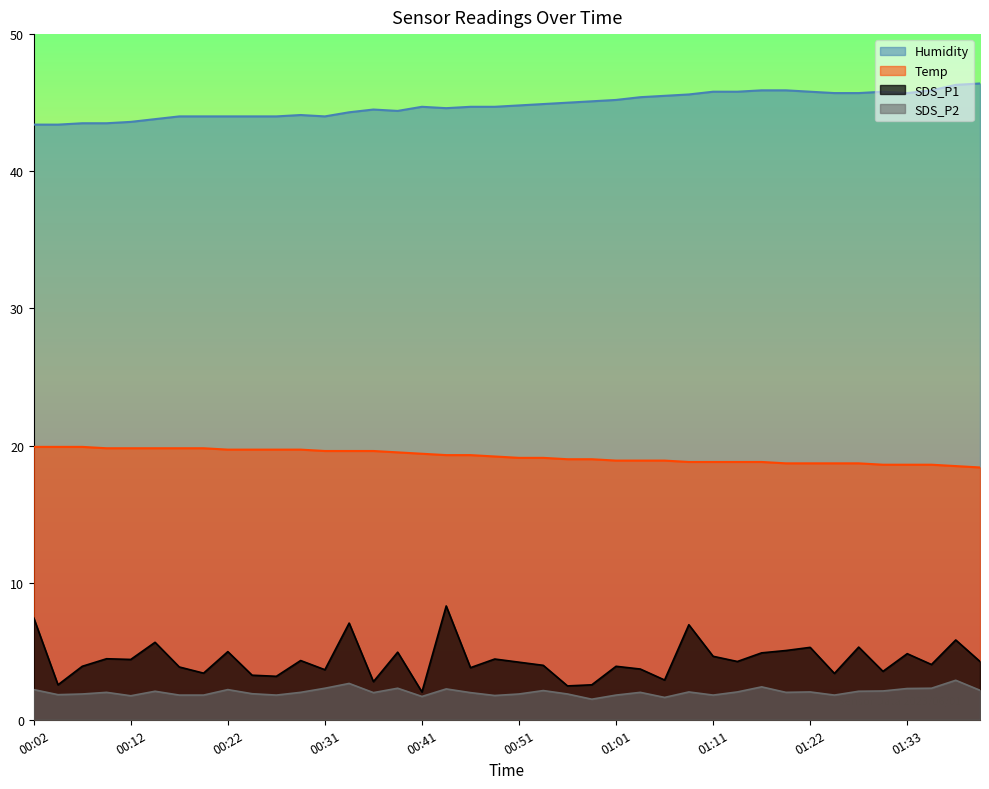

Count the number of categories in the chart.

40